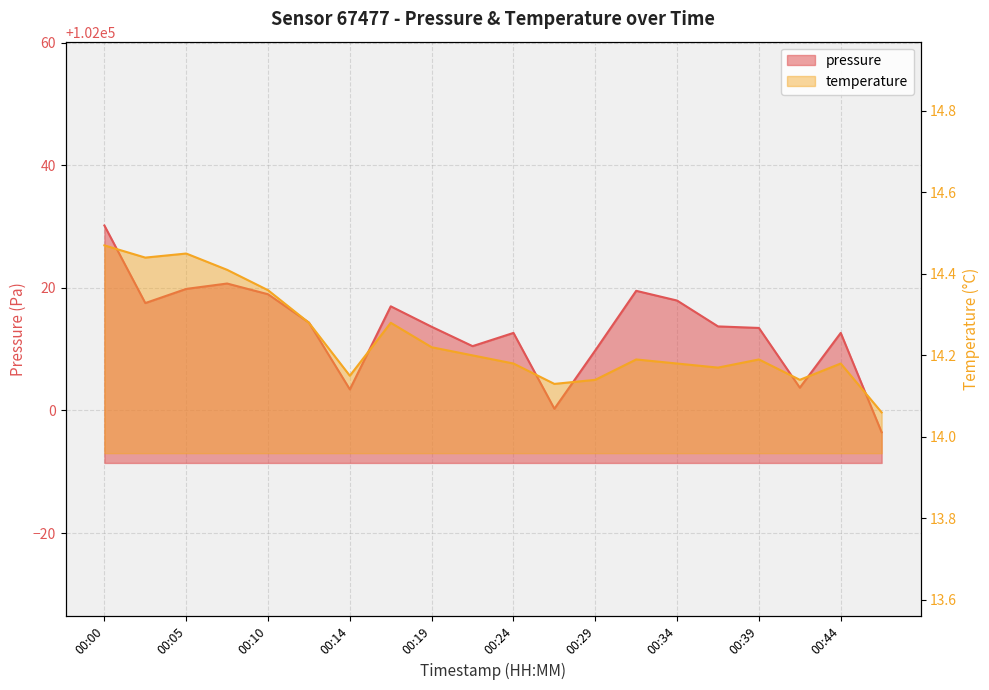

Is it true that pressure equals 35464.6 at 00:00?

False